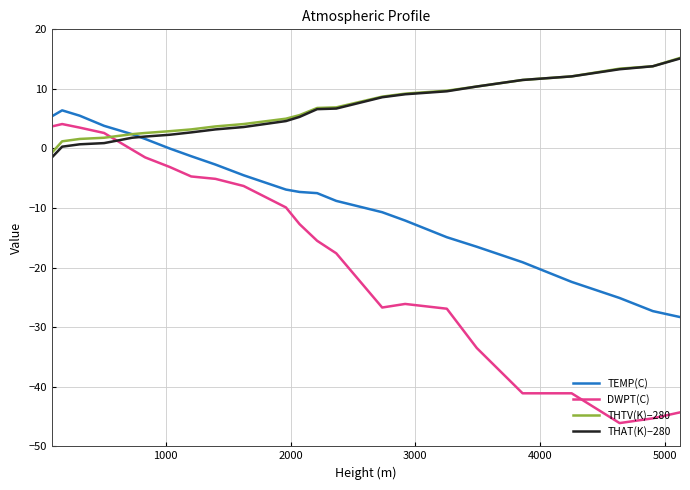

Which series ends up on top after the final intersection of THTV(K)−280 and DWPT(C)?

THTV(K)−280